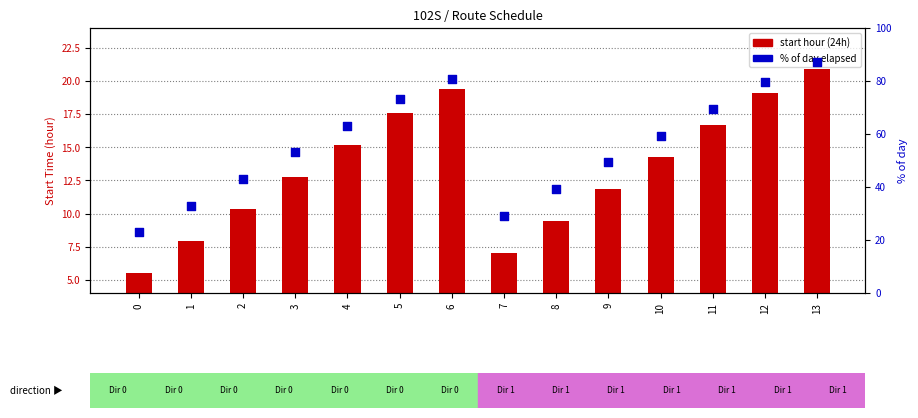

Which series reaches the maximum Y coordinate?

% of day elapsed